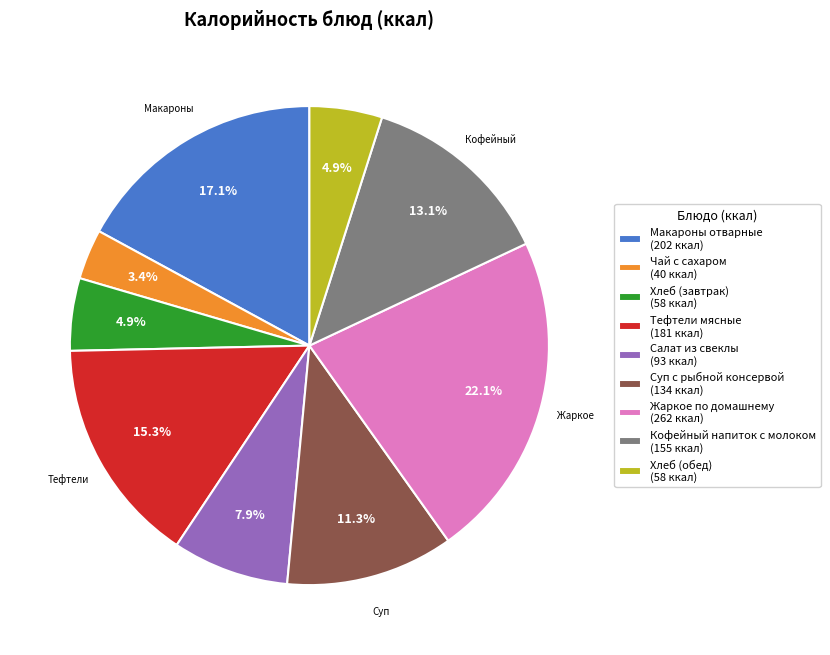

How many slices are in this pie chart?

9